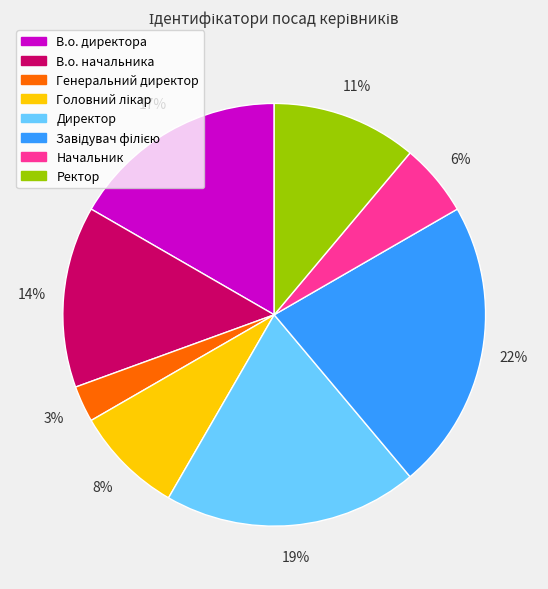

Combined, do Начальник and Генеральний директор account for over 50%?

No